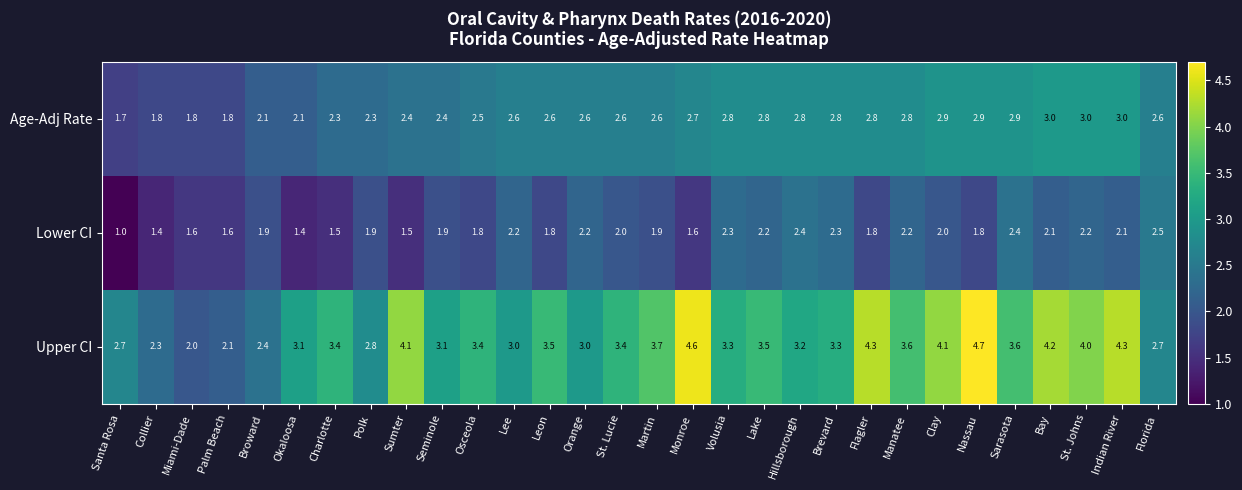

Which series changed the most between Broward and Florida?

Lower CI